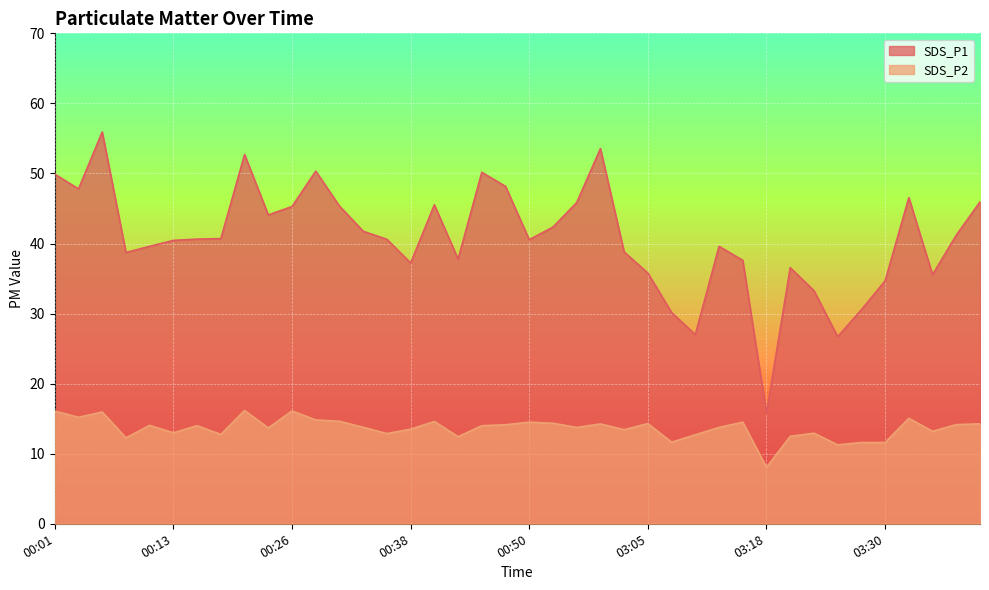

At which label is SDS_P1 closest to 35?

03:30